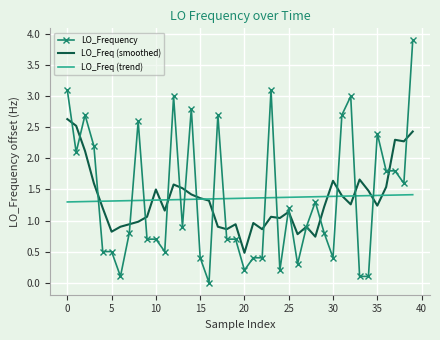

What is the maximum value shown in the chart?

3.9